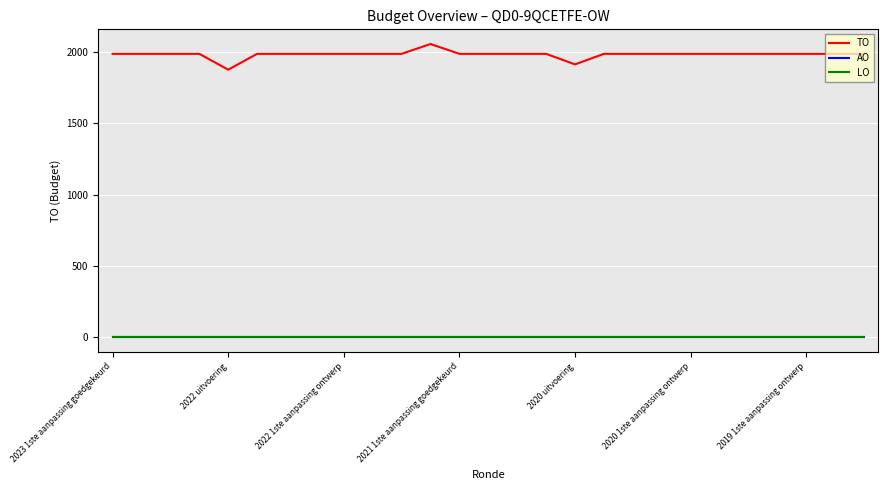

What is the minimum value for TO?

1877